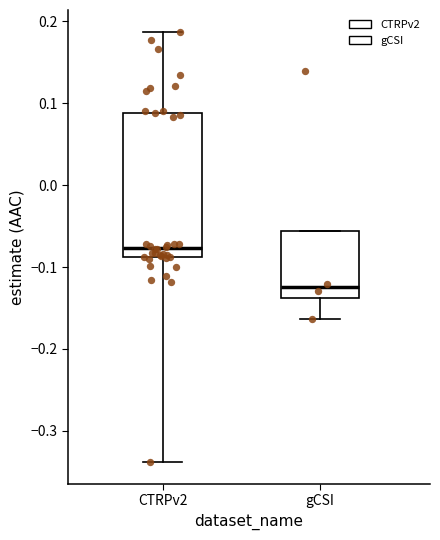

Which box is the tallest, from its lower edge to its upper edge?

CTRPv2